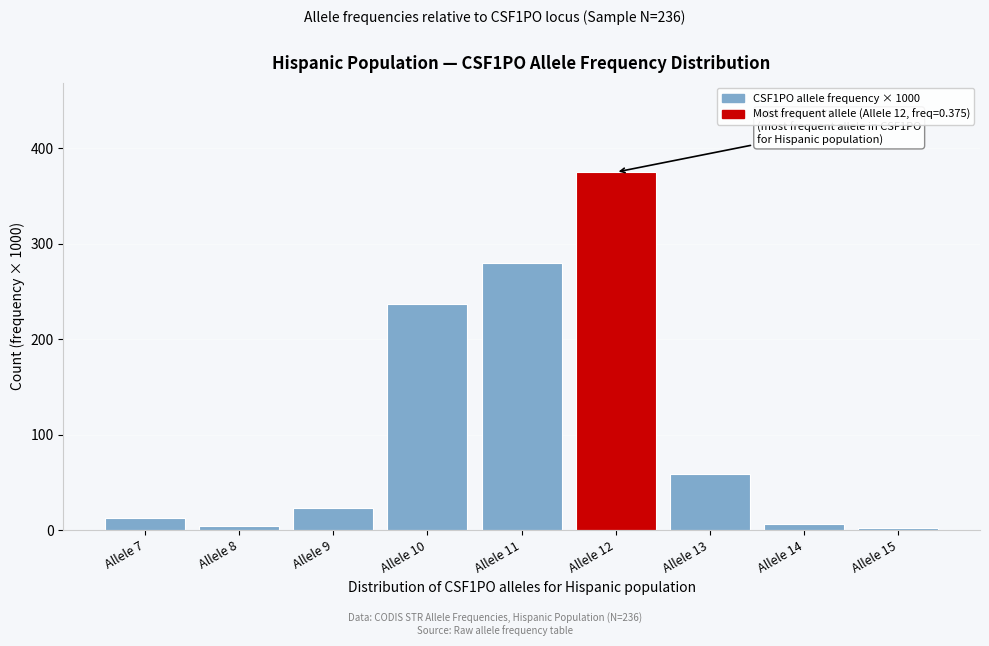

Reading right to left, list all the values displayed in this chart.

2.1	6.4	59.3	375.0	279.7	237.3	23.3	4.2	12.7